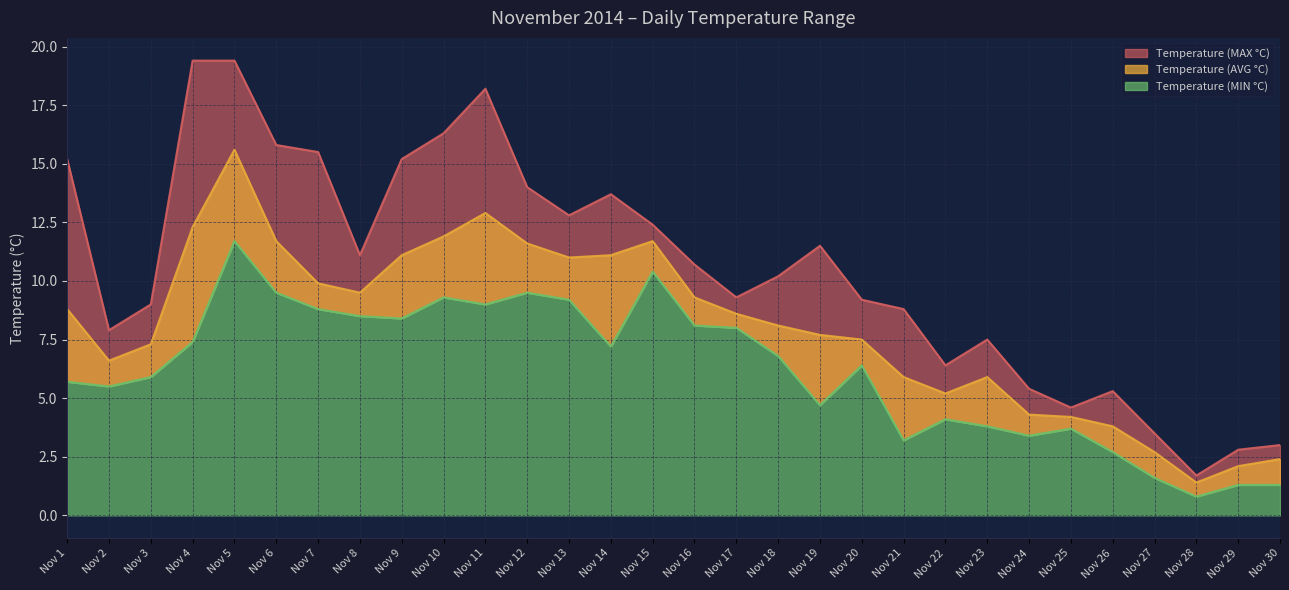

Reading left to right, what are all the values shown in this chart?

Temperature (MIN °C): Nov 1=5.7	Nov 2=5.5	Nov 3=5.9	Nov 4=7.4	Nov 5=11.7	Nov 6=9.5	Nov 7=8.8	Nov 8=8.5	Nov 9=8.4	Nov 10=9.3	Nov 11=9.0	Nov 12=9.5	Nov 13=9.2	Nov 14=7.2	Nov 15=10.4	Nov 16=8.1	Nov 17=8.0	Nov 18=6.8	Nov 19=4.7	Nov 20=6.4	Nov 21=3.2	Nov 22=4.1	Nov 23=3.8	Nov 24=3.4	Nov 25=3.7	Nov 26=2.7	Nov 27=1.6	Nov 28=0.8	Nov 29=1.3	Nov 30=1.3
Temperature (AVG °C): Nov 1=8.8	Nov 2=6.6	Nov 3=7.3	Nov 4=12.3	Nov 5=15.6	Nov 6=11.7	Nov 7=9.9	Nov 8=9.5	Nov 9=11.1	Nov 10=11.9	Nov 11=12.9	Nov 12=11.6	Nov 13=11.0	Nov 14=11.1	Nov 15=11.7	Nov 16=9.3	Nov 17=8.6	Nov 18=8.1	Nov 19=7.7	Nov 20=7.5	Nov 21=5.9	Nov 22=5.2	Nov 23=5.9	Nov 24=4.3	Nov 25=4.2	Nov 26=3.8	Nov 27=2.7	Nov 28=1.4	Nov 29=2.1	Nov 30=2.4
Temperature (MAX °C): Nov 1=15.2	Nov 2=7.9	Nov 3=9.0	Nov 4=19.4	Nov 5=19.4	Nov 6=15.8	Nov 7=15.5	Nov 8=11.1	Nov 9=15.2	Nov 10=16.3	Nov 11=18.2	Nov 12=14.0	Nov 13=12.8	Nov 14=13.7	Nov 15=12.4	Nov 16=10.7	Nov 17=9.3	Nov 18=10.2	Nov 19=11.5	Nov 20=9.2	Nov 21=8.8	Nov 22=6.4	Nov 23=7.5	Nov 24=5.4	Nov 25=4.6	Nov 26=5.3	Nov 27=3.5	Nov 28=1.7	Nov 29=2.8	Nov 30=3.0